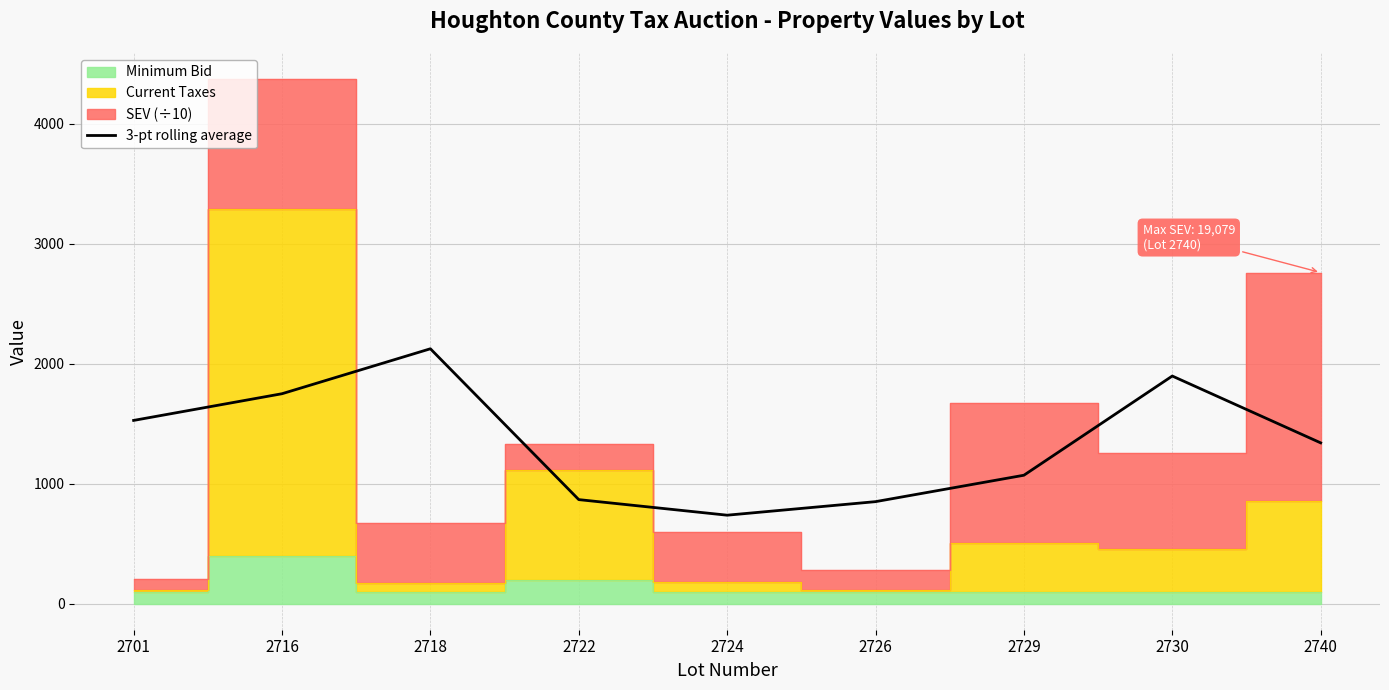

What is the sum of all values?

12150.8